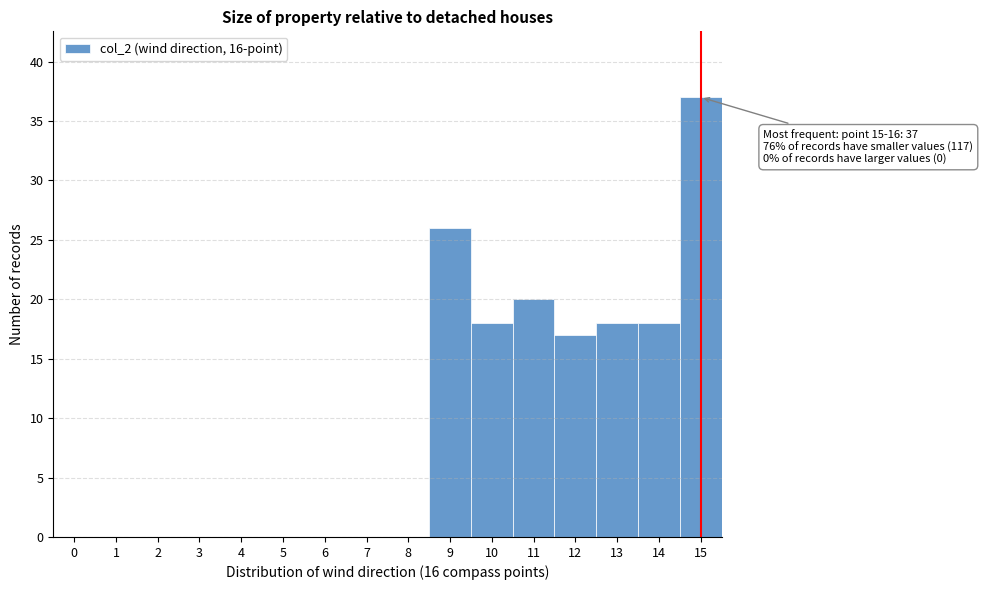

Reading right to left, extract all data points from this chart.

15=37	14=18	13=18	12=17	11=20	10=18	9=26	8=0	7=0	6=0	5=0	4=0	3=0	2=0	1=0	0=0